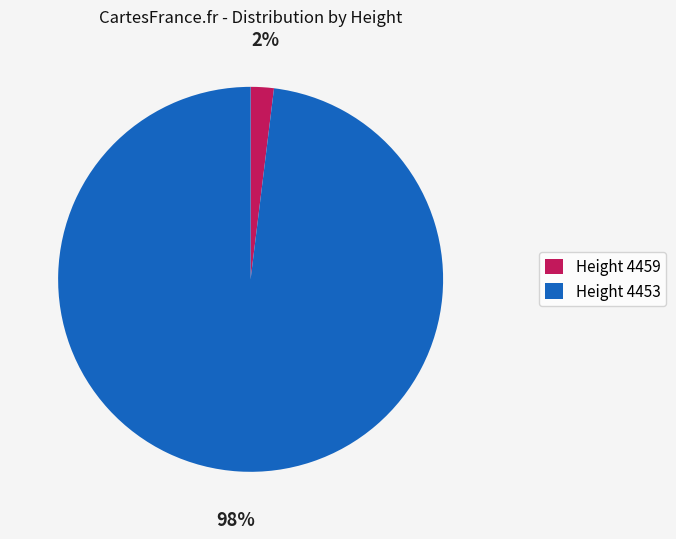

To the nearest percent, what is the difference between the largest and smallest slice percentages?

96%